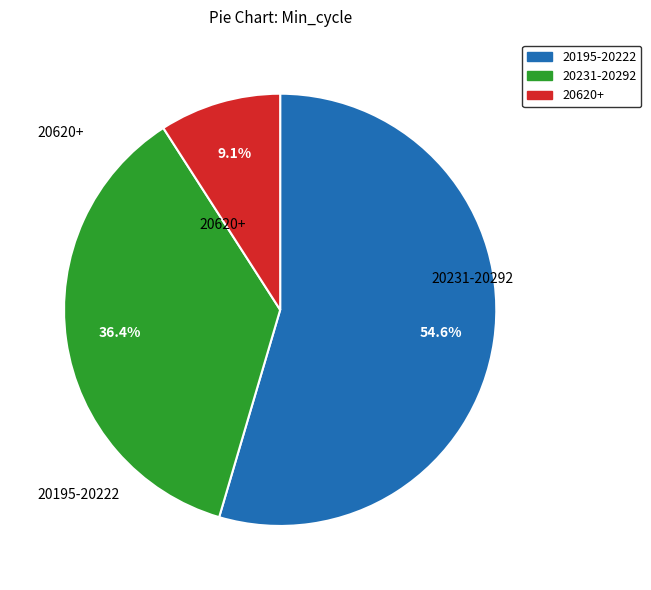

Does any single category account for the majority?

Yes